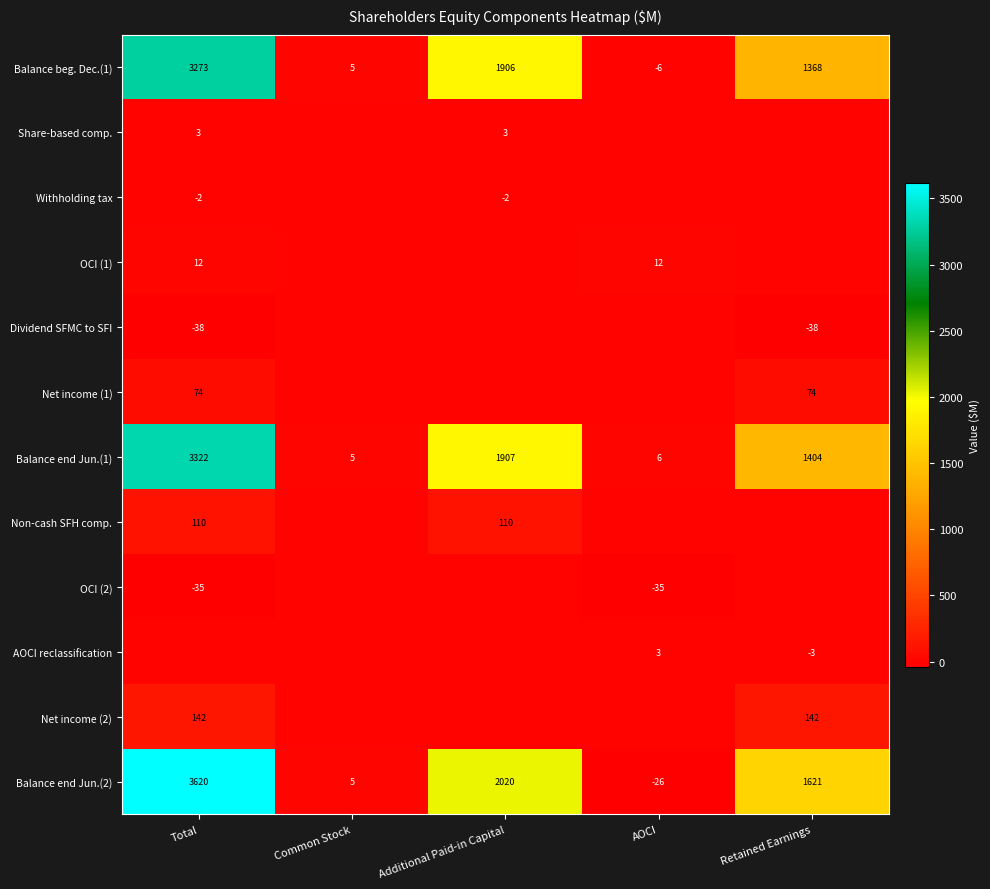

Is it true that Net income (1) equals 74 at Total?

True